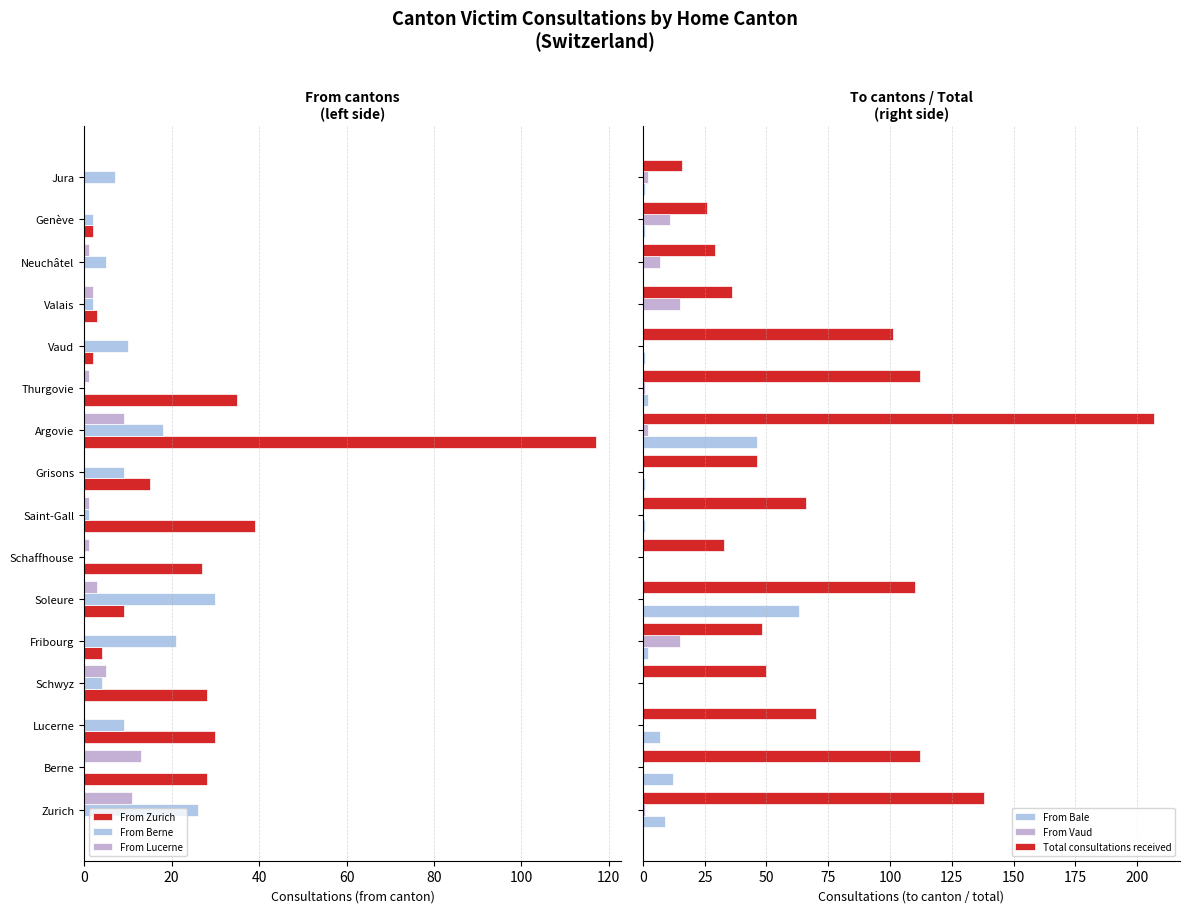

Which series has the widest spread of values?

Total consultations received